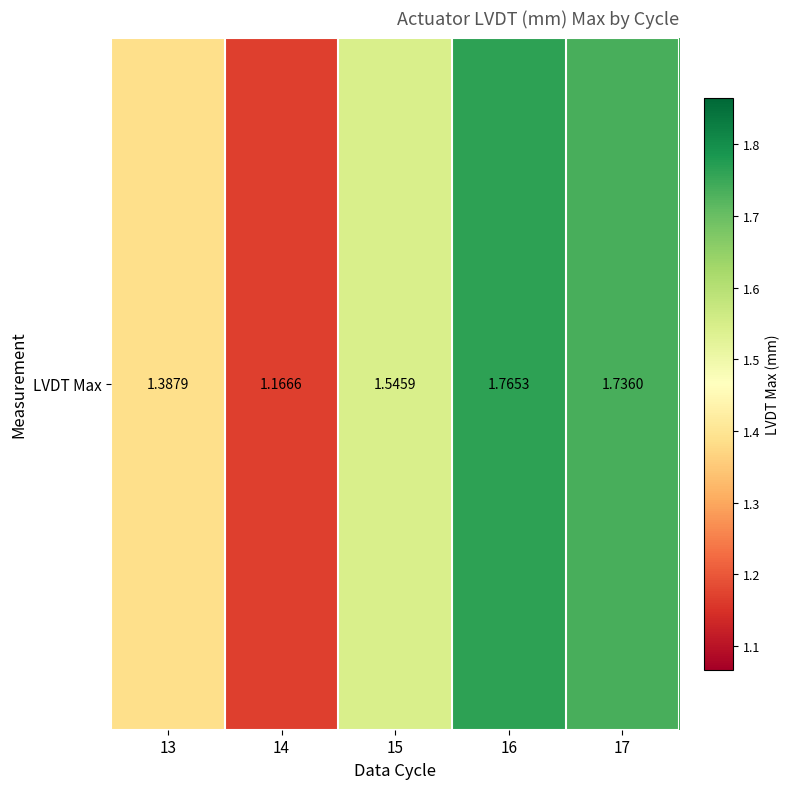

Is it true that the value at 15 is 0.7?

False